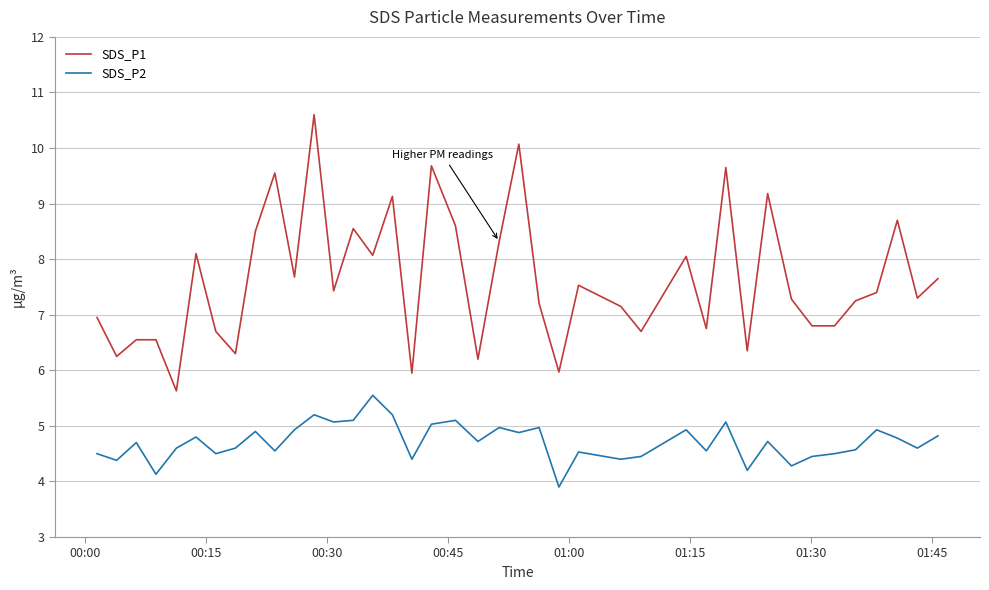

What is the minimum value shown in the chart?

3.9